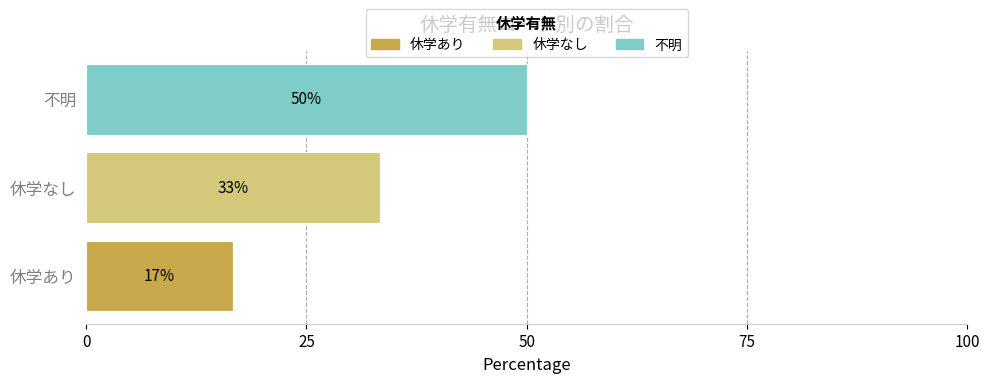

How many distinct data groups are displayed?

3